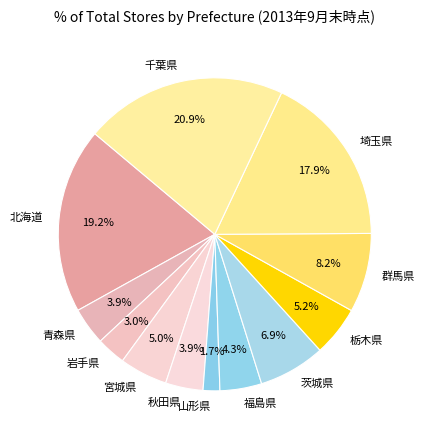

To the nearest percent, what portion does 山形県 represent?

2%